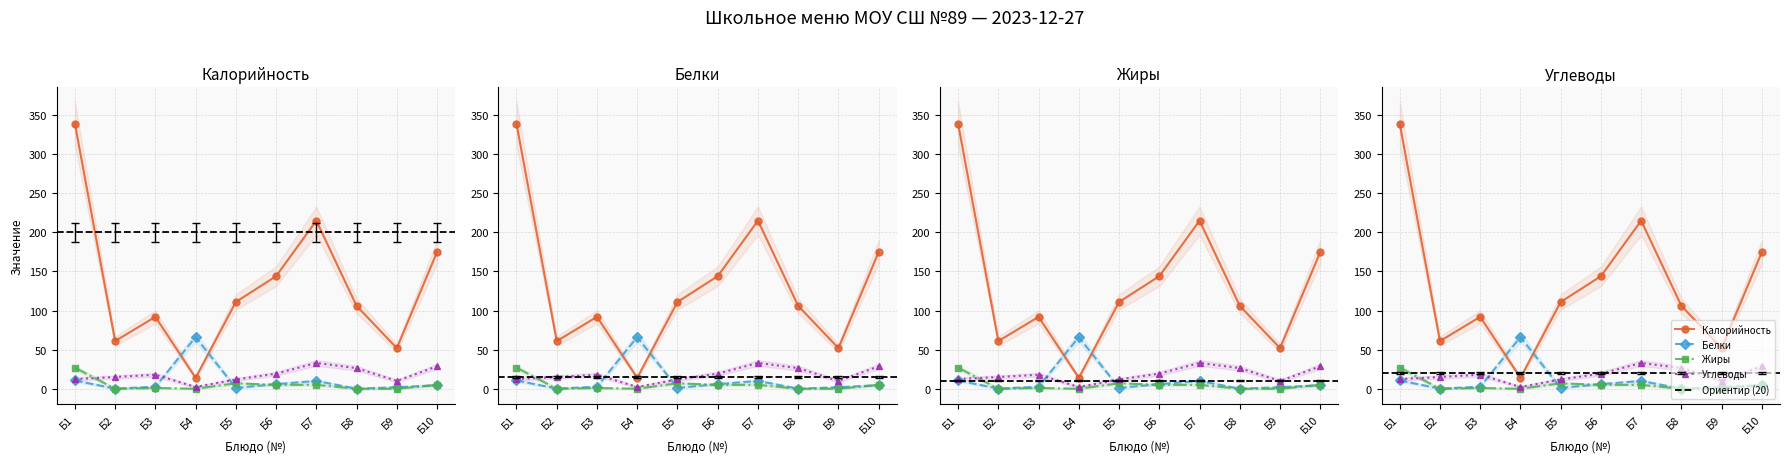

How many series are shown in this chart?

4